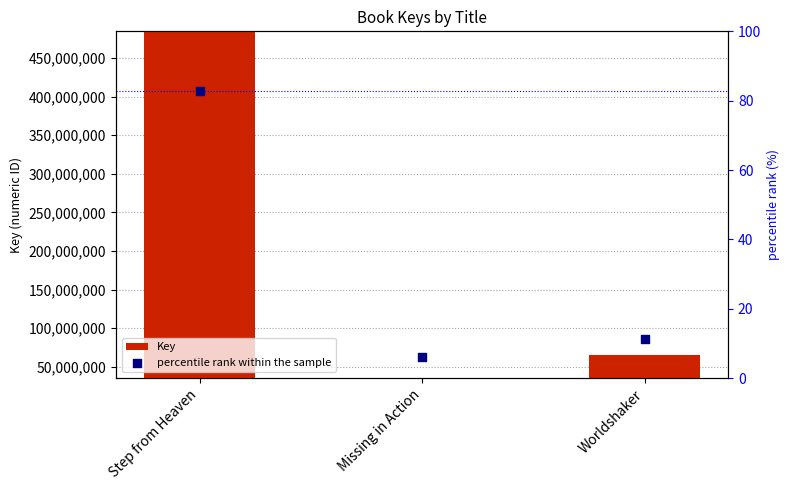

At which category is the sum across all series the highest?

Step from Heaven